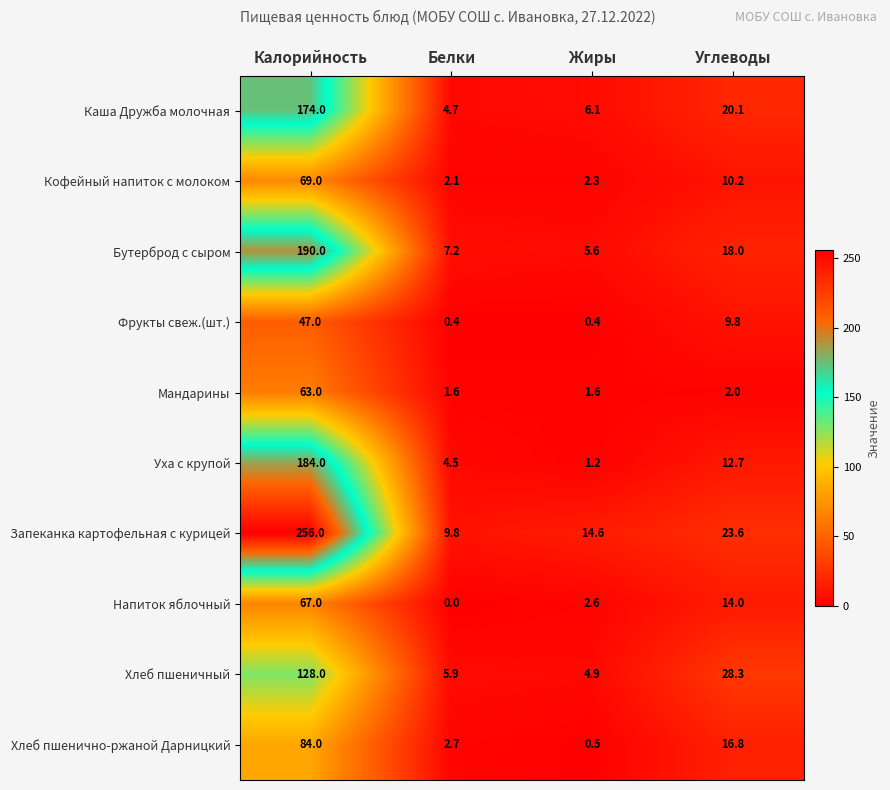

At Жиры, list the series in order from smallest to largest.

Фрукты свеж.(шт.), Хлеб пшенично-ржаной Дарницкий, Уха с крупой, Мандарины, Кофейный напиток с молоком, Напиток яблочный, Хлеб пшеничный, Бутерброд с сыром, Каша Дружба молочная, Запеканка картофельная с курицей